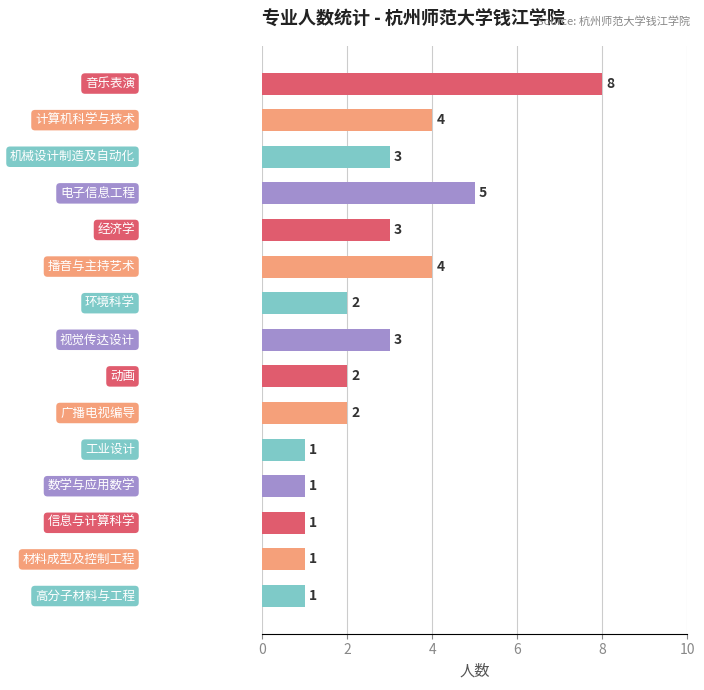

What is the greatest value displayed?

8